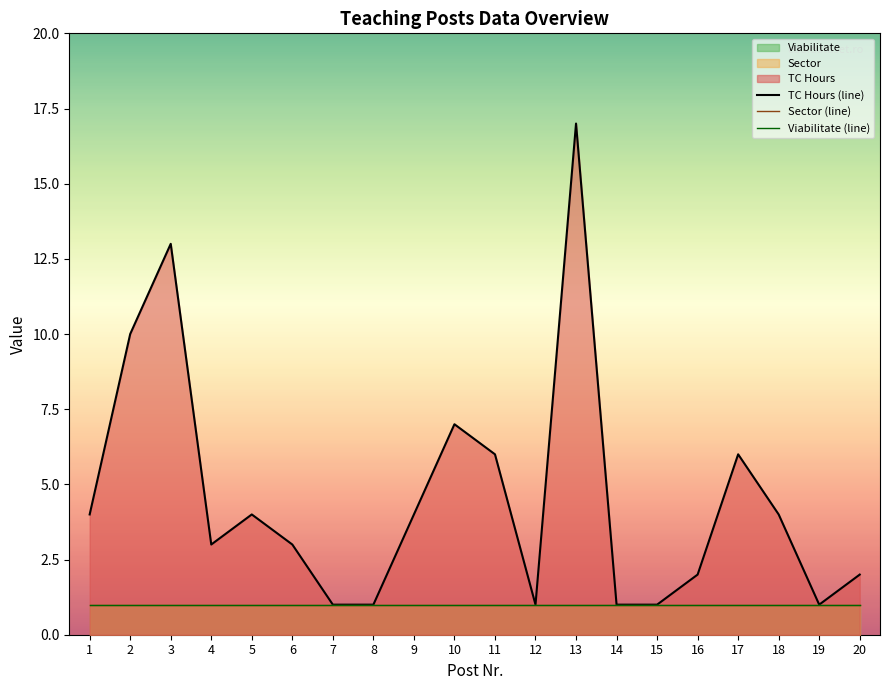

Is it true that Viabilitate (line) equals 1 at 14?

True